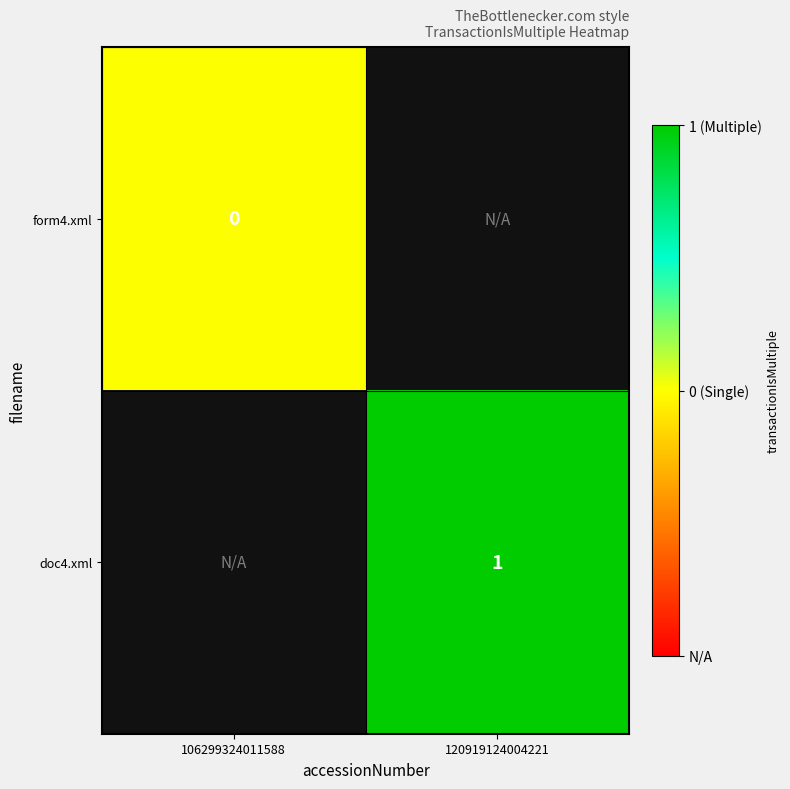

True or false: doc4.xml has a value of 0 at 120919124004221.

False